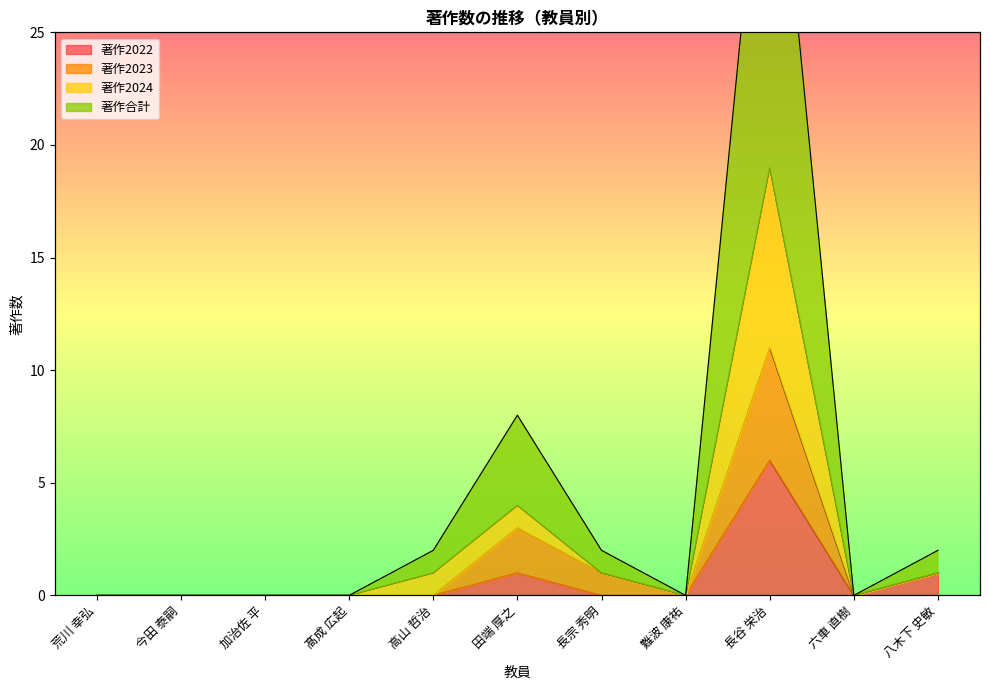

What is the label of the 5th point from the right?

長宗 秀明